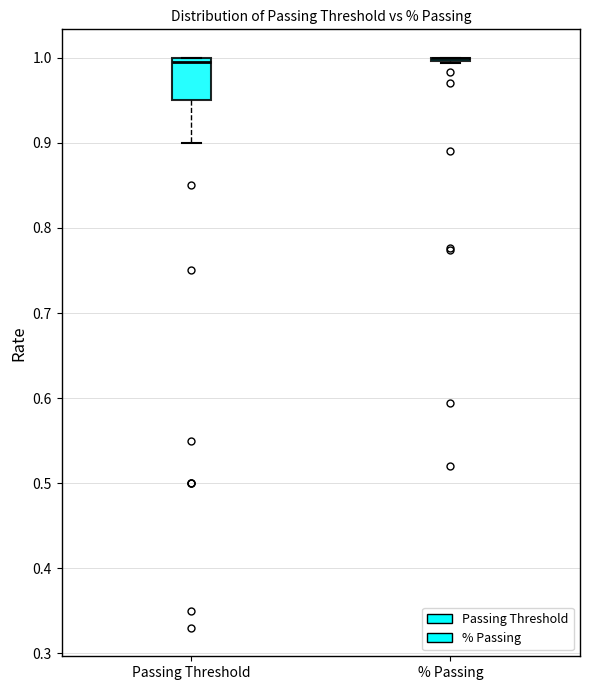

Where is the upper edge of the box for Passing Threshold on the y-axis? The values are not printed on the chart, so give them approximately, as read against the axis.

1.00